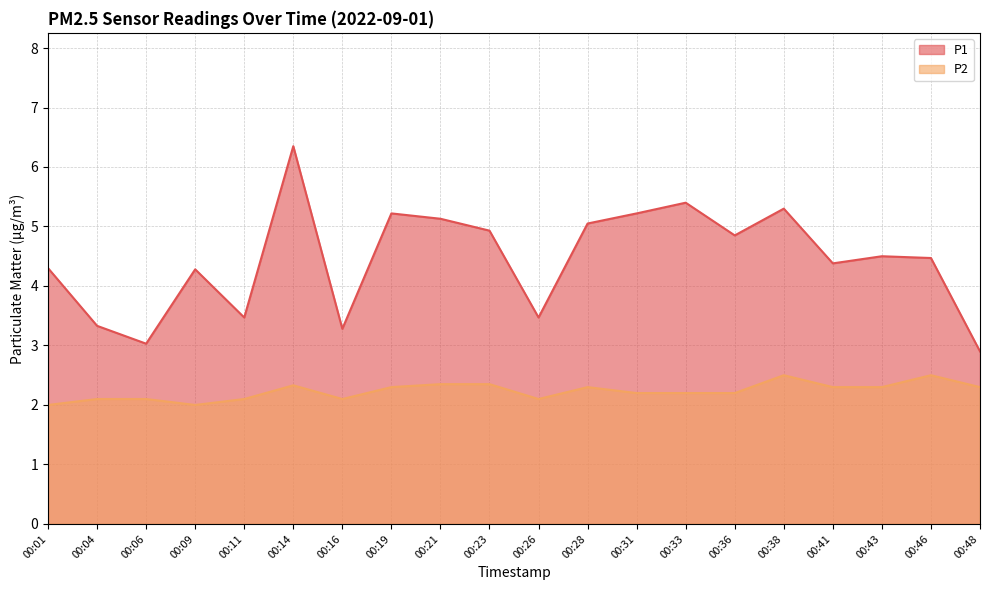

What are all the series names shown in the legend?

P1, P2